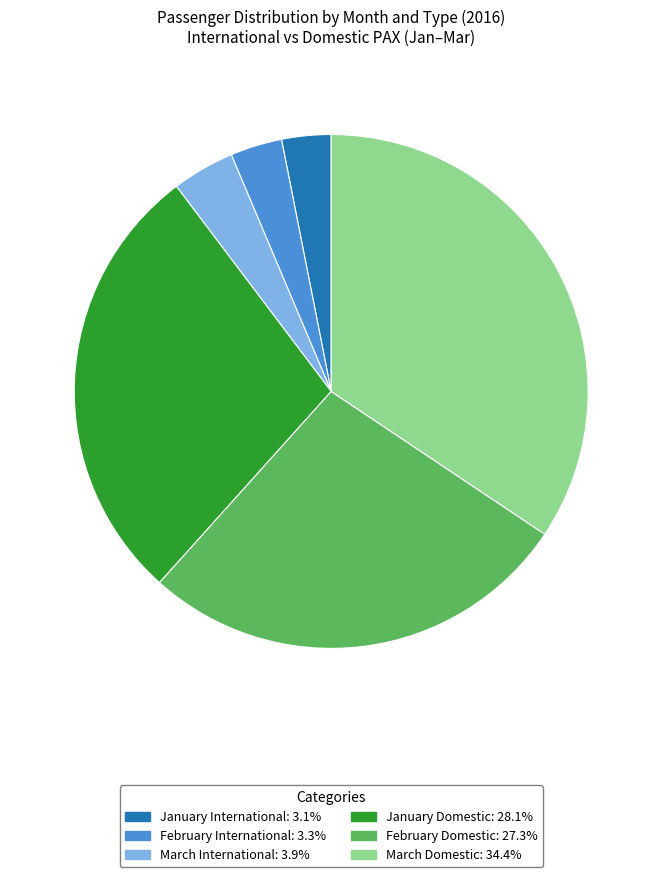

Is there any slice that represents more than half of the pie?

No